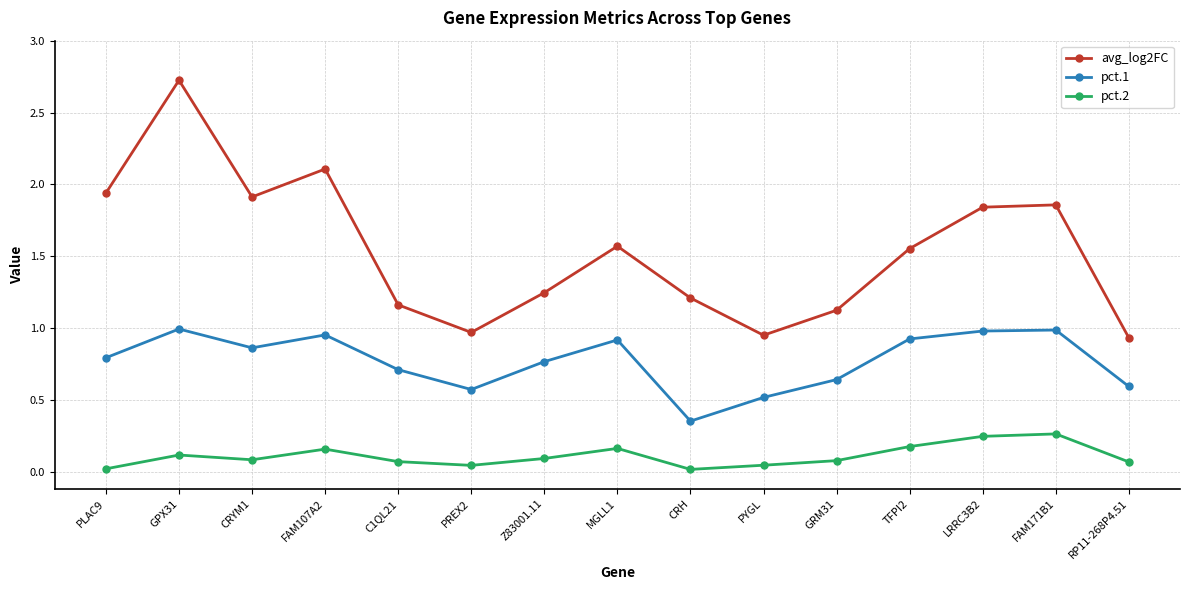

At which category is the sum across all series the highest?

GPX31